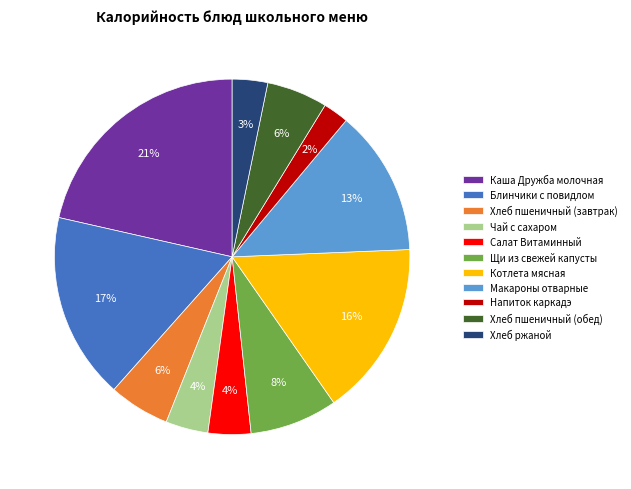

Approximately how many times larger is the value at Хлеб ржаной compared to Блинчики с повидлом?

0.2